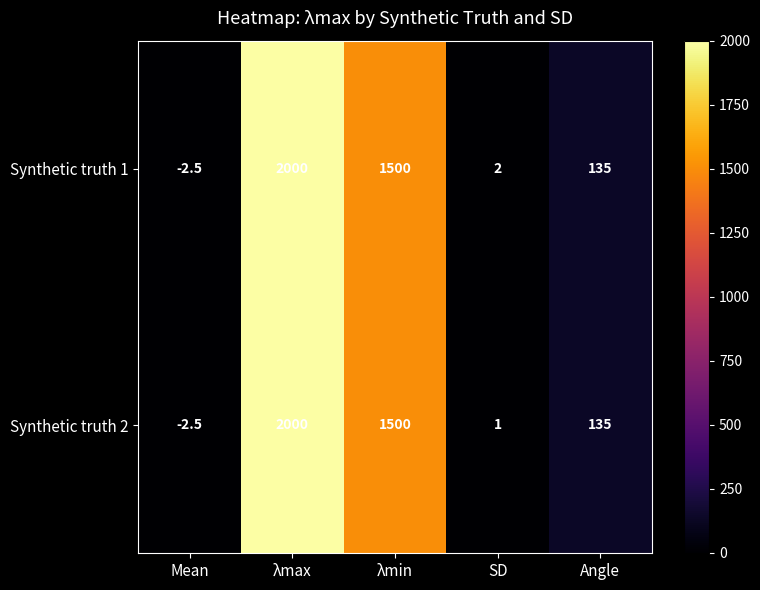

The value of Synthetic truth 1 at Angle is 135.0. True or false?

True